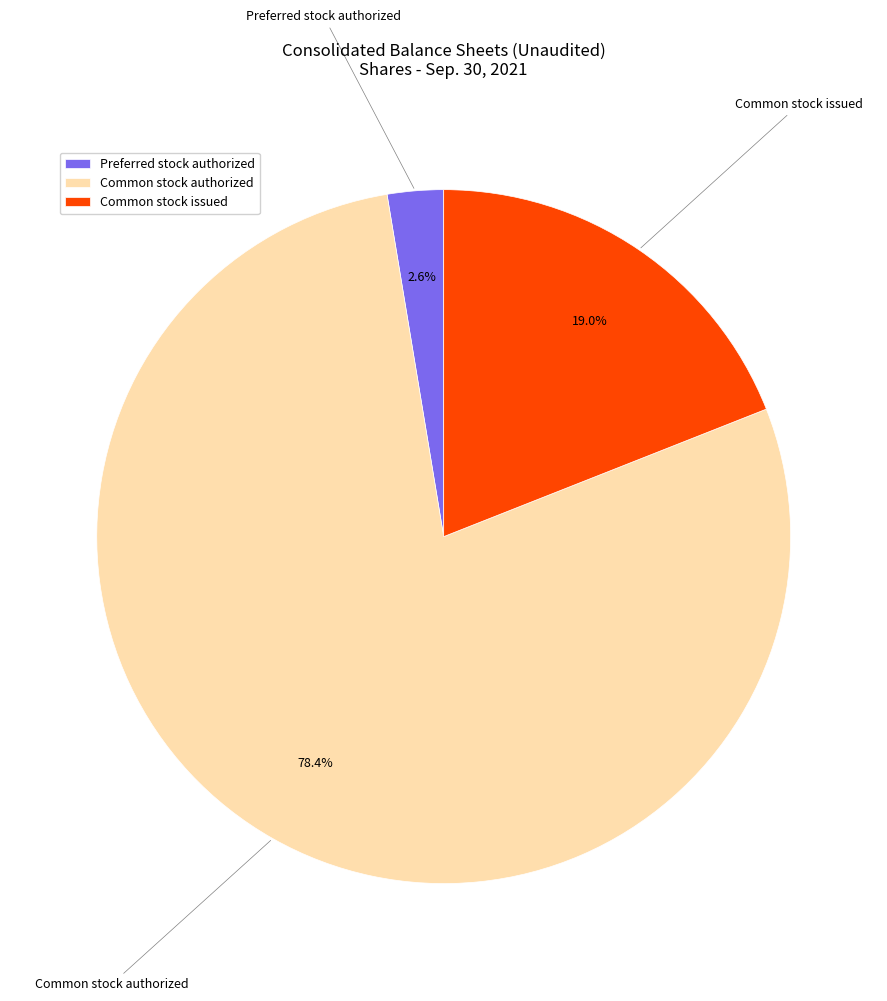

Is it true that Common stock issued is 19% of the pie?

True